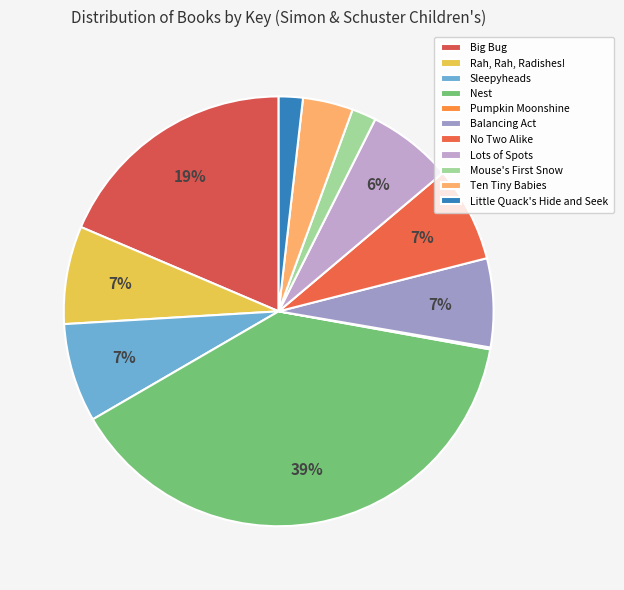

To the nearest percent, what is the difference between the largest and smallest slice percentages?

39%